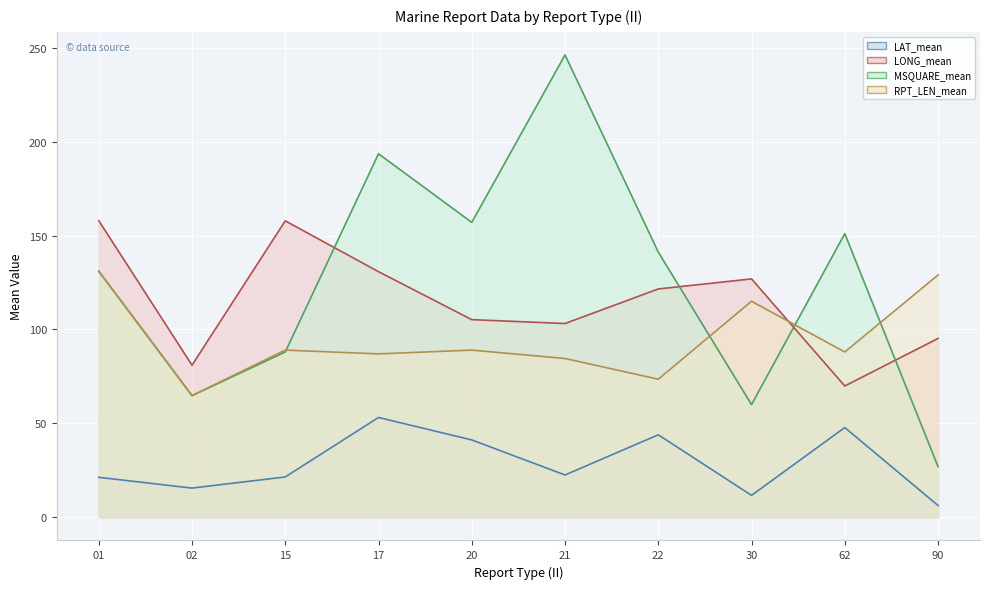

How many interior local valleys does the LONG_mean series have?

3